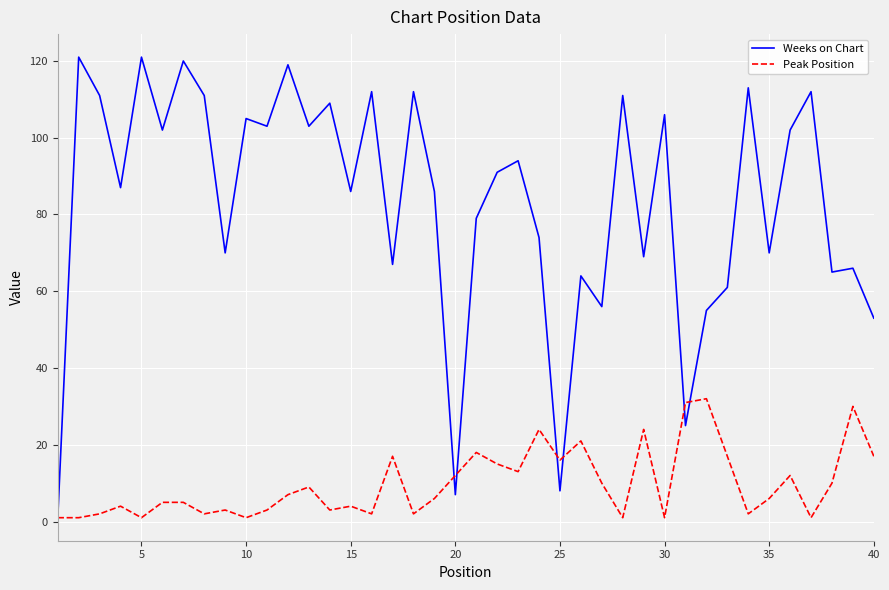

List the series in order of their overall mean, highest first.

Weeks on Chart, Peak Position